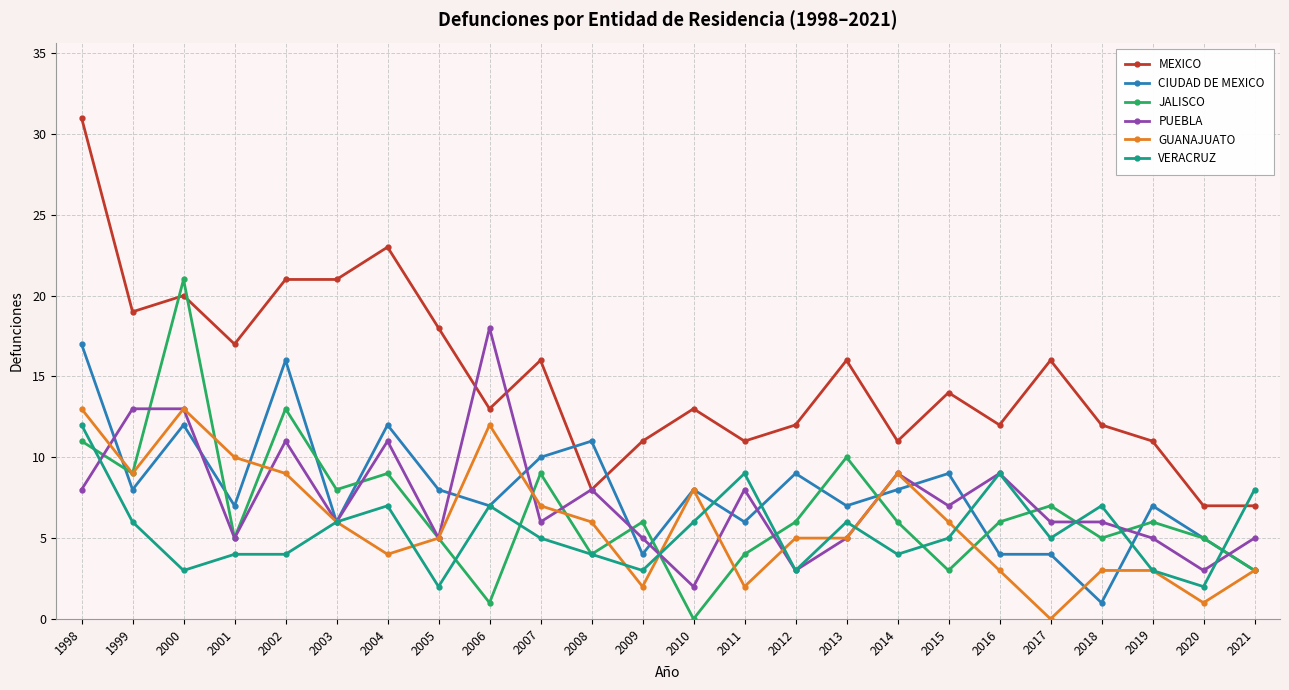

Between which two adjacent categories do VERACRUZ and JALISCO first intersect?

1998 and 1999